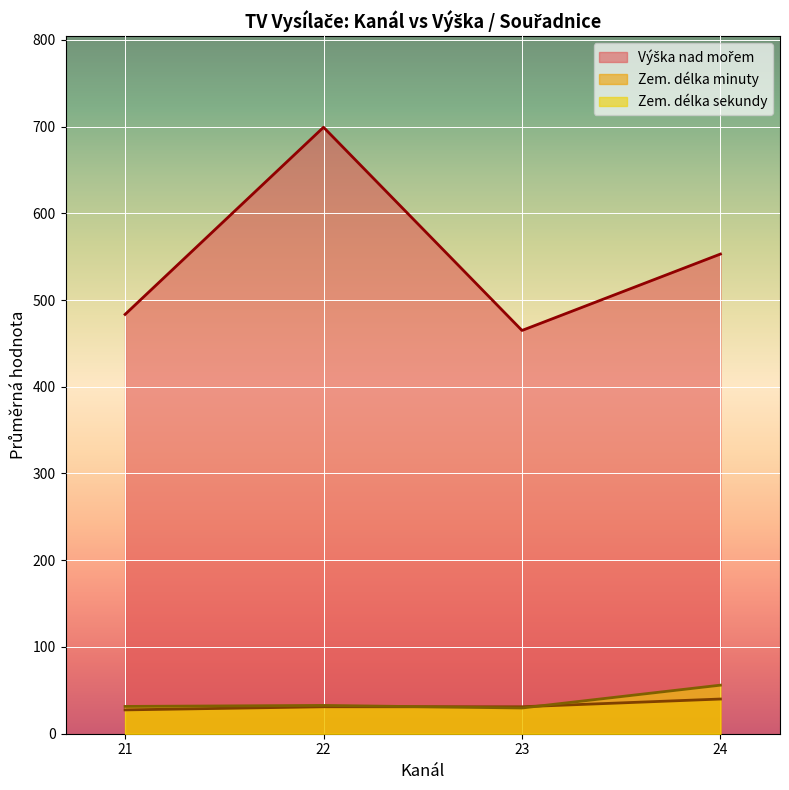

True or false: Zem. délka minuty and Výška nad mořem cross at least once.

False